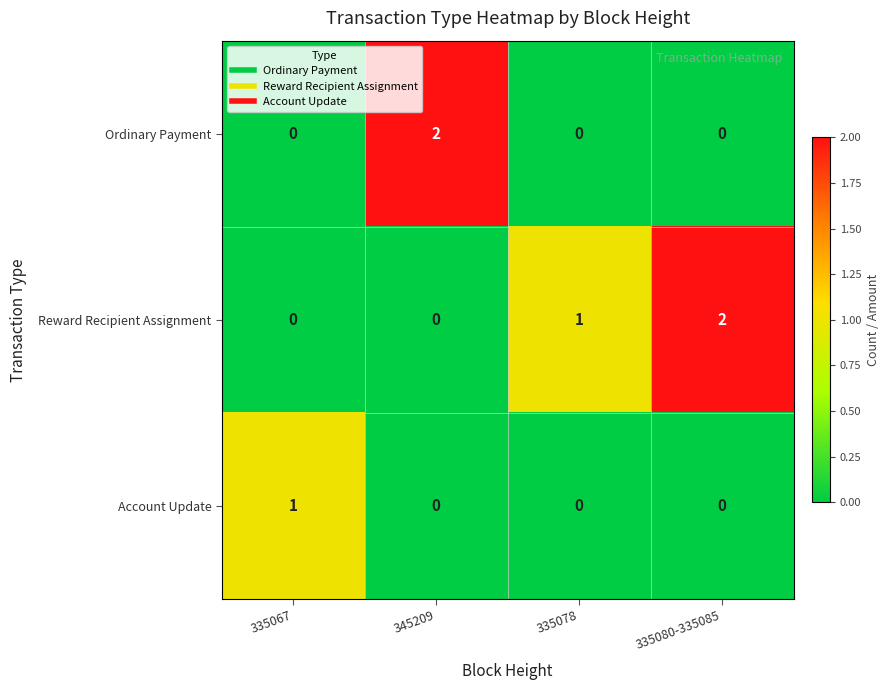

Count the Ordinary Payment values in the range 0 to 2.

4